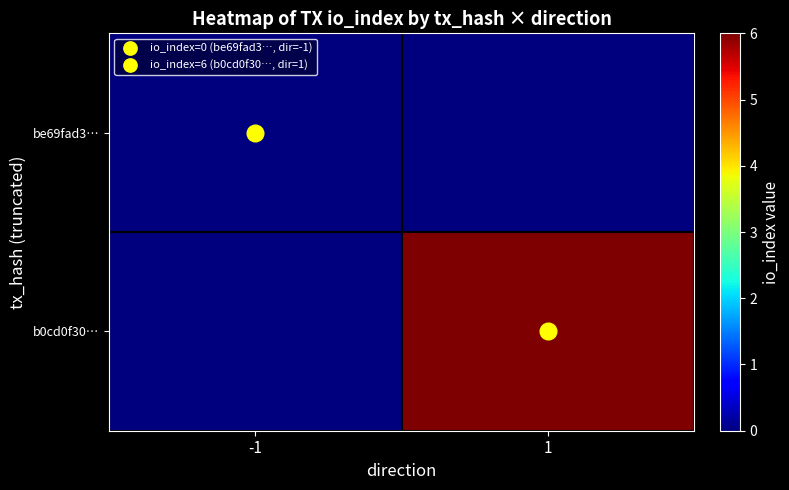

At how many categories does at least one series exceed 4?

1